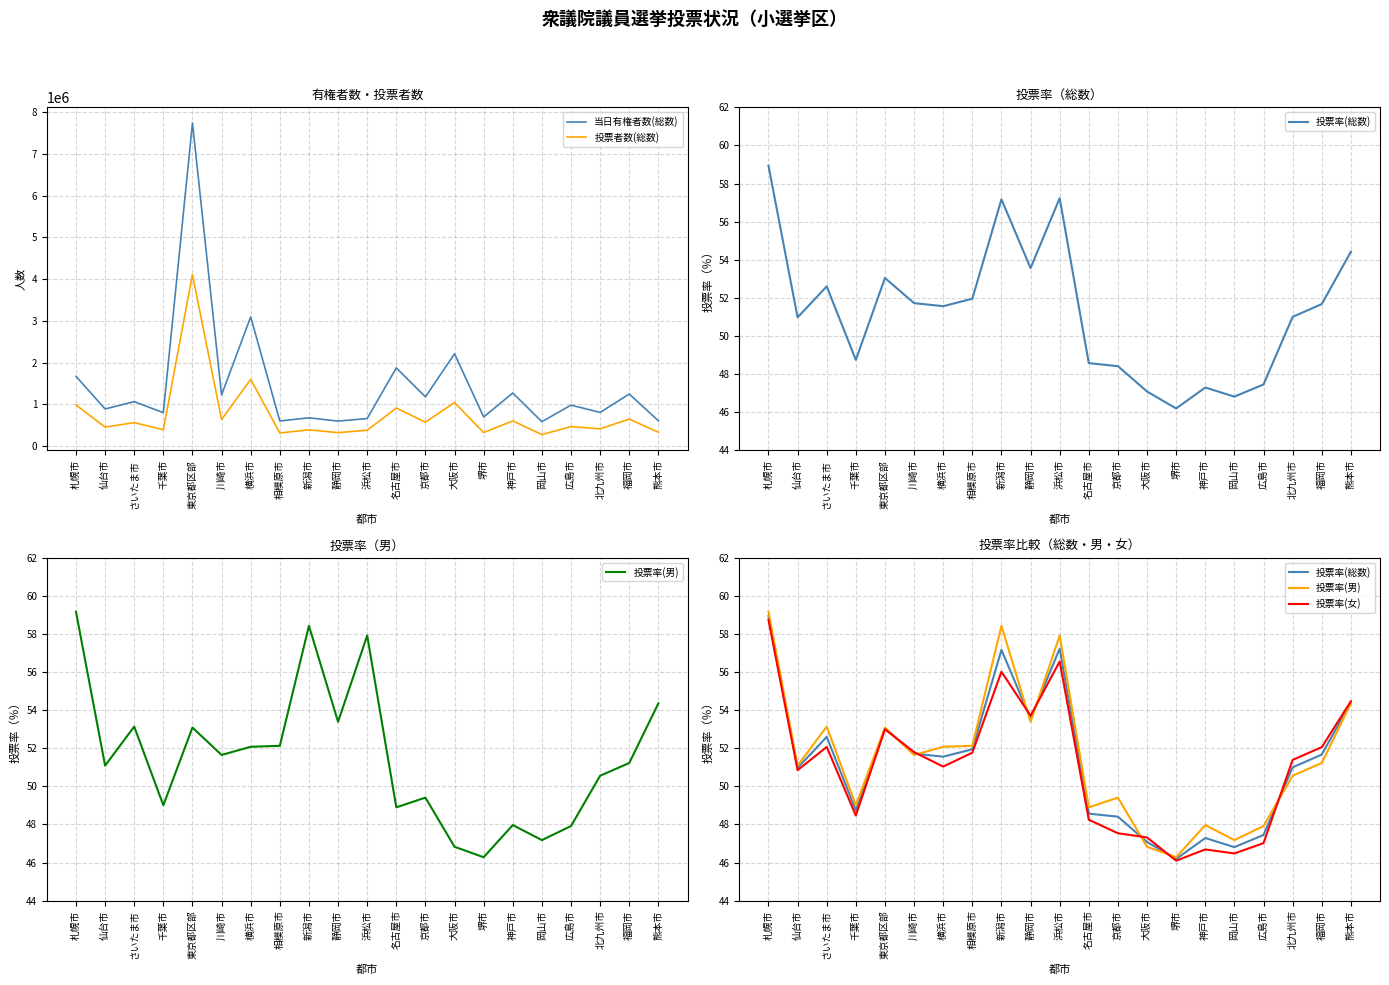

Does the chart have visible grid lines?

Yes